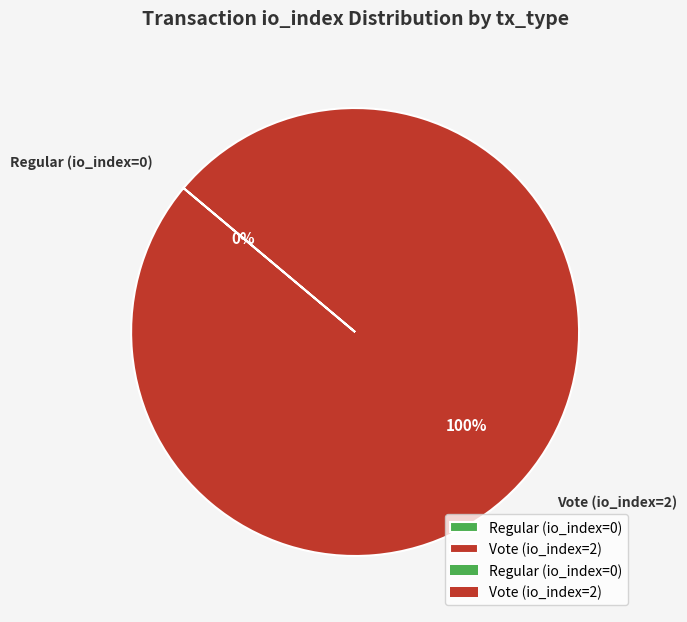

To the nearest percent, what portion does Vote (io_index=2) represent?

100%